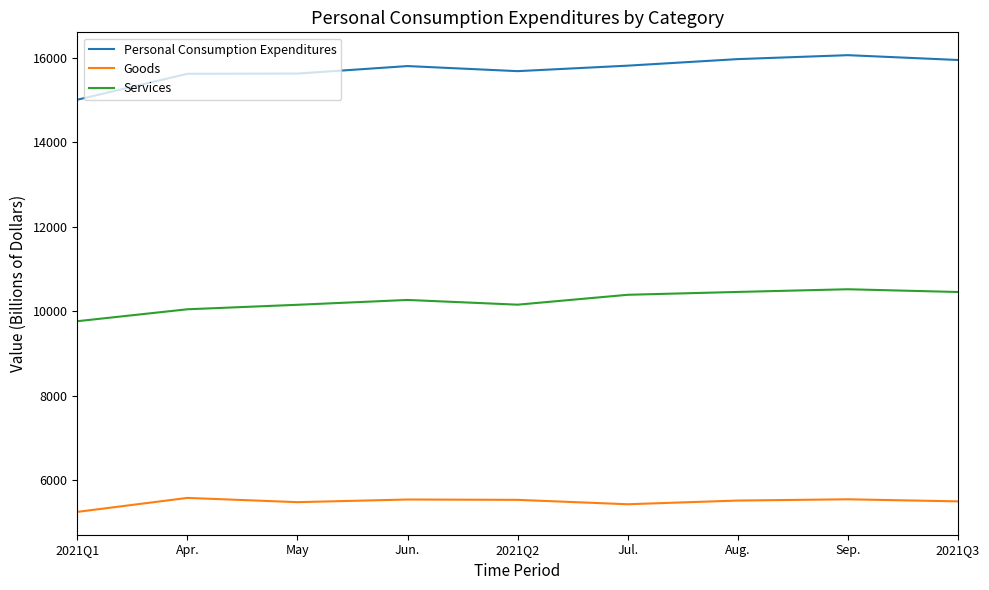

Which series has the largest range (max minus min)?

Personal Consumption Expenditures